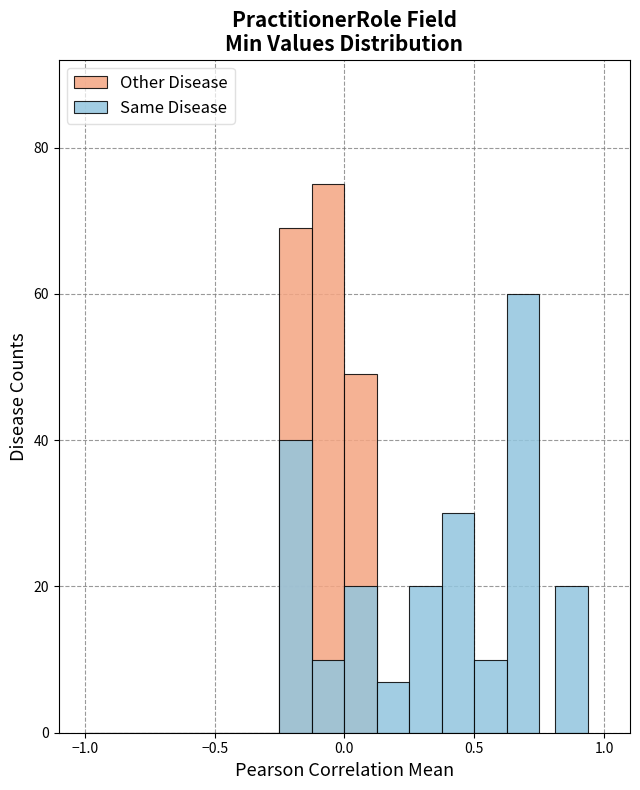

How many groups of bars are there?

15